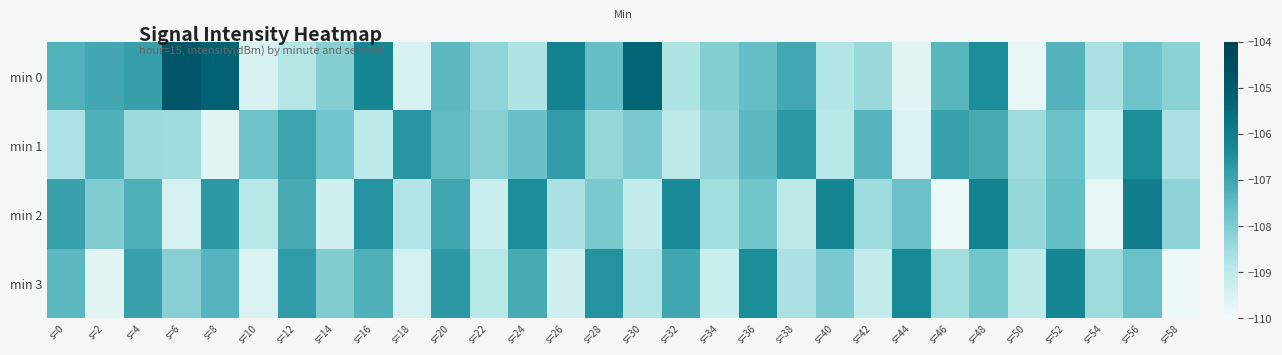

Rank the series at s=0 from highest to lowest value.

min 2, min 0, min 3, min 1